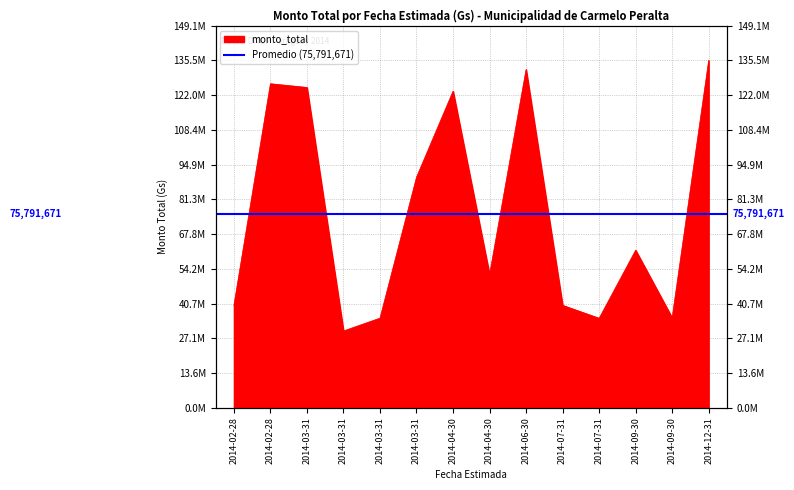

What is the sum of the values at 2014-02-28 and 2014-04-30?

178450000